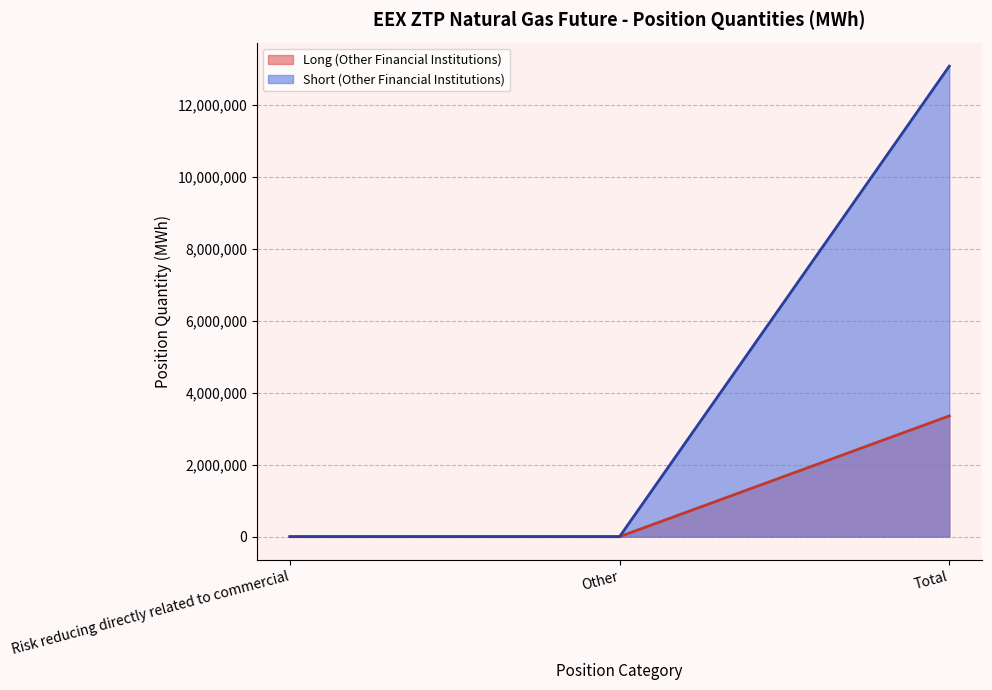

At how many categories does at least one series exceed 2666109?

1